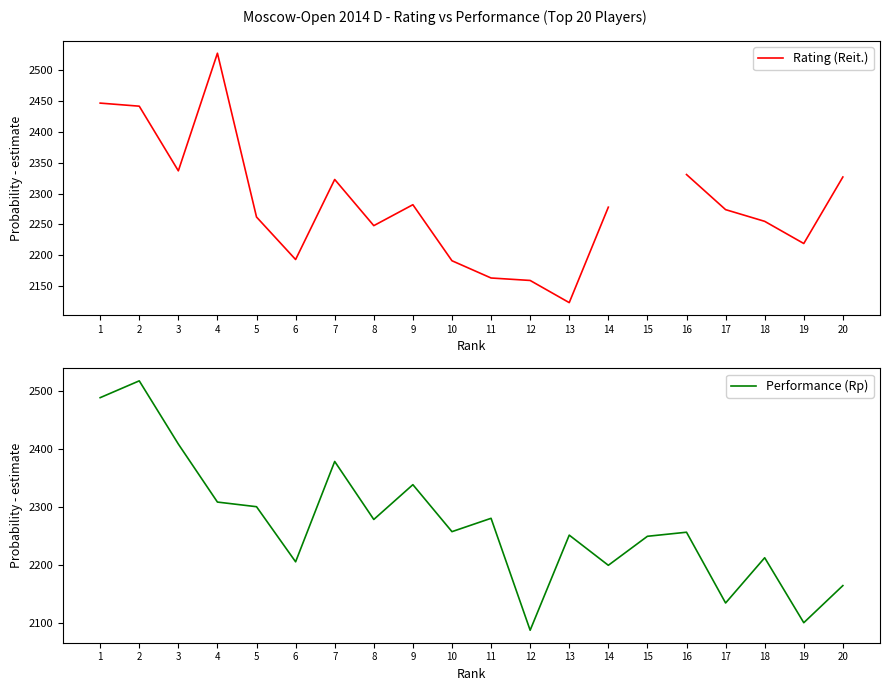

Which category has the highest value in the Performance (Rp) series?

2